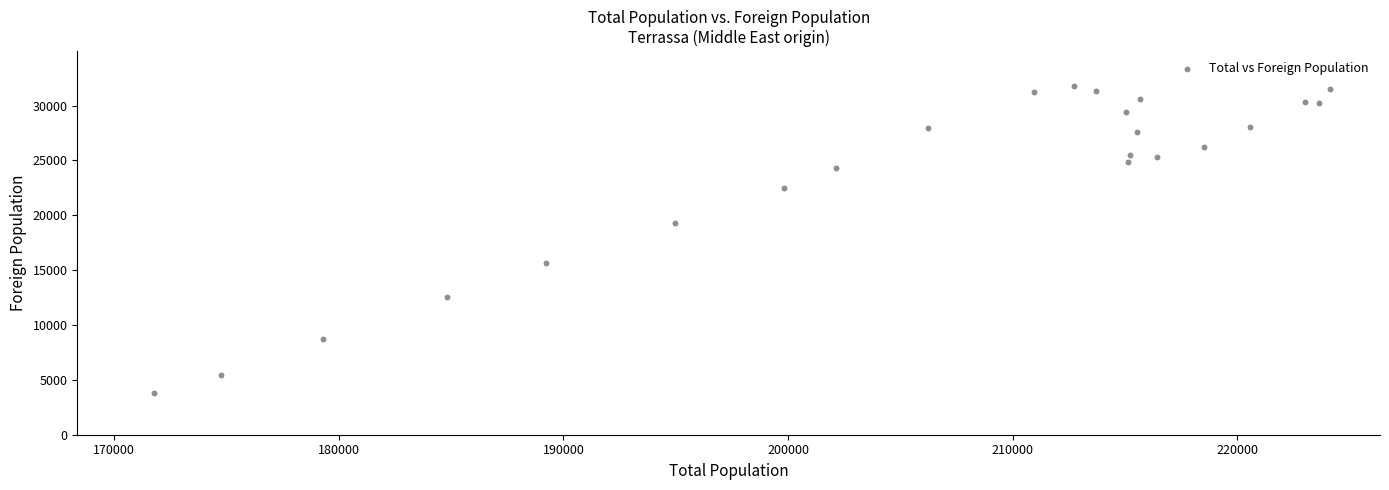

What is the range of Y values (max minus min)?

27948